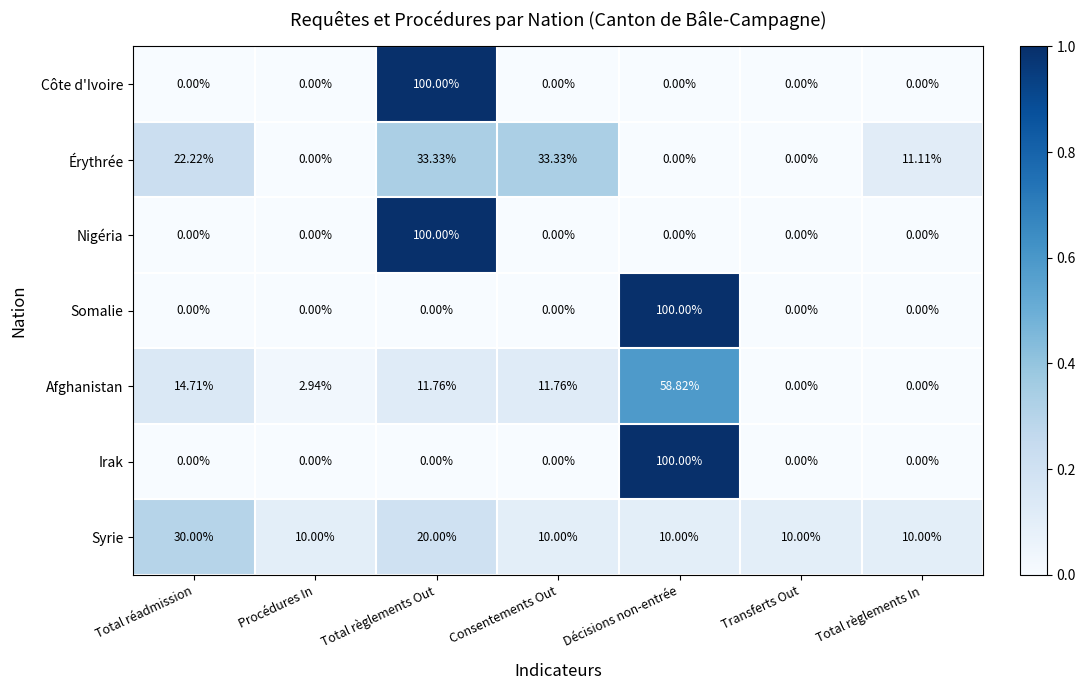

Is the value of Syrie at Total règlements In greater than the value of Nigéria at Transferts Out?

Yes